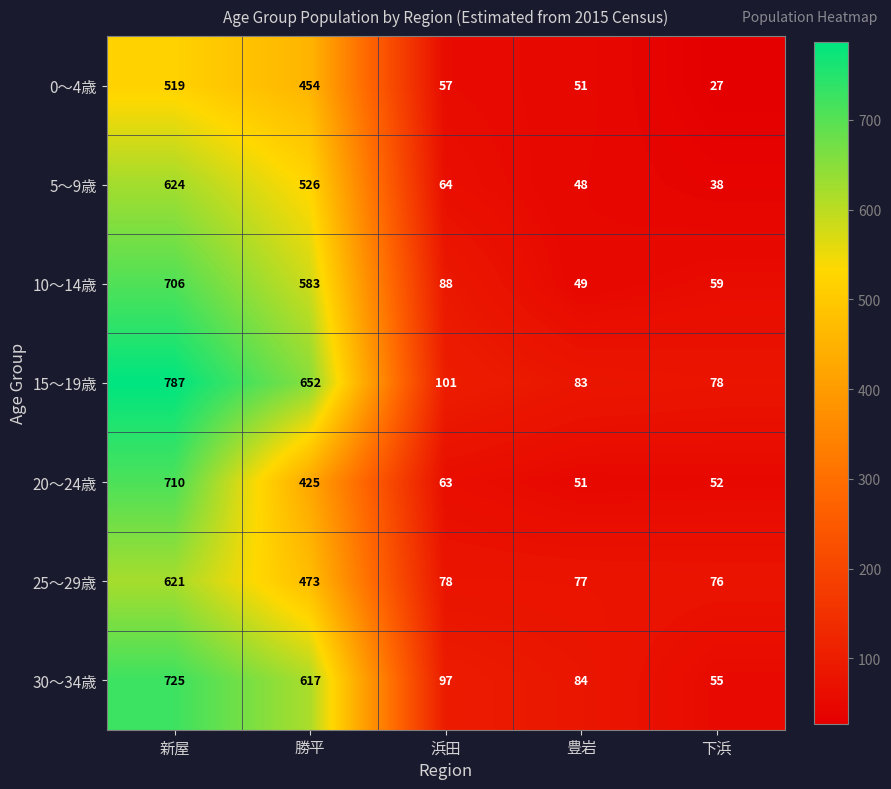

At which category is the sum across all series the highest?

新屋